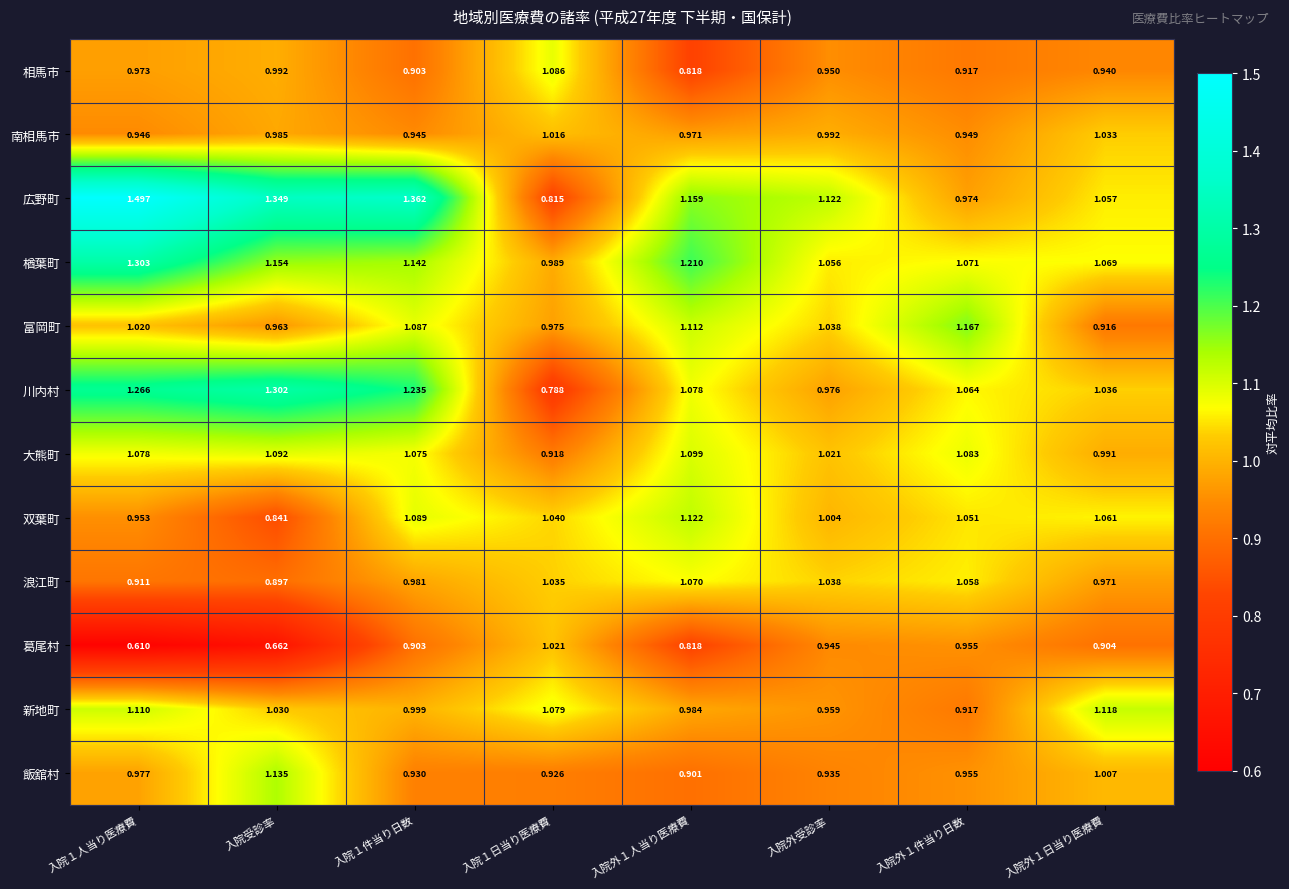

At 入院１人当り医療費, list the series in order from smallest to largest.

葛尾村, 浪江町, 南相馬市, 双葉町, 相馬市, 飯舘村, 富岡町, 大熊町, 新地町, 川内村, 楢葉町, 広野町